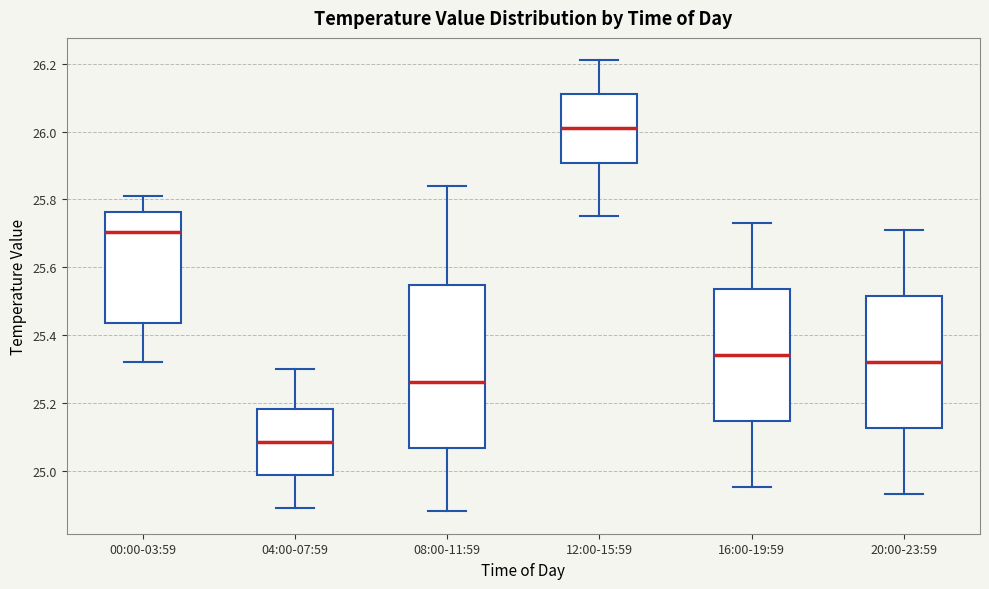

Reading left to right, transcribe this box plot: for each box, give where its median line is, the range the box spans, and where its two whiskers end, as read against the y-axis. The values are not printed on the chart, so give them approximately, as read against the axis.

00:00-03:59: median 25.70, box 25.44 to 25.76, whiskers 25.32 to 25.82
04:00-07:59: median 25.08, box 24.98 to 25.18, whiskers 24.90 to 25.30
08:00-11:59: median 25.26, box 25.06 to 25.54, whiskers 24.88 to 25.84
12:00-15:59: median 26.02, box 25.90 to 26.12, whiskers 25.76 to 26.22
16:00-19:59: median 25.34, box 25.14 to 25.54, whiskers 24.96 to 25.74
20:00-23:59: median 25.32, box 25.12 to 25.52, whiskers 24.94 to 25.72